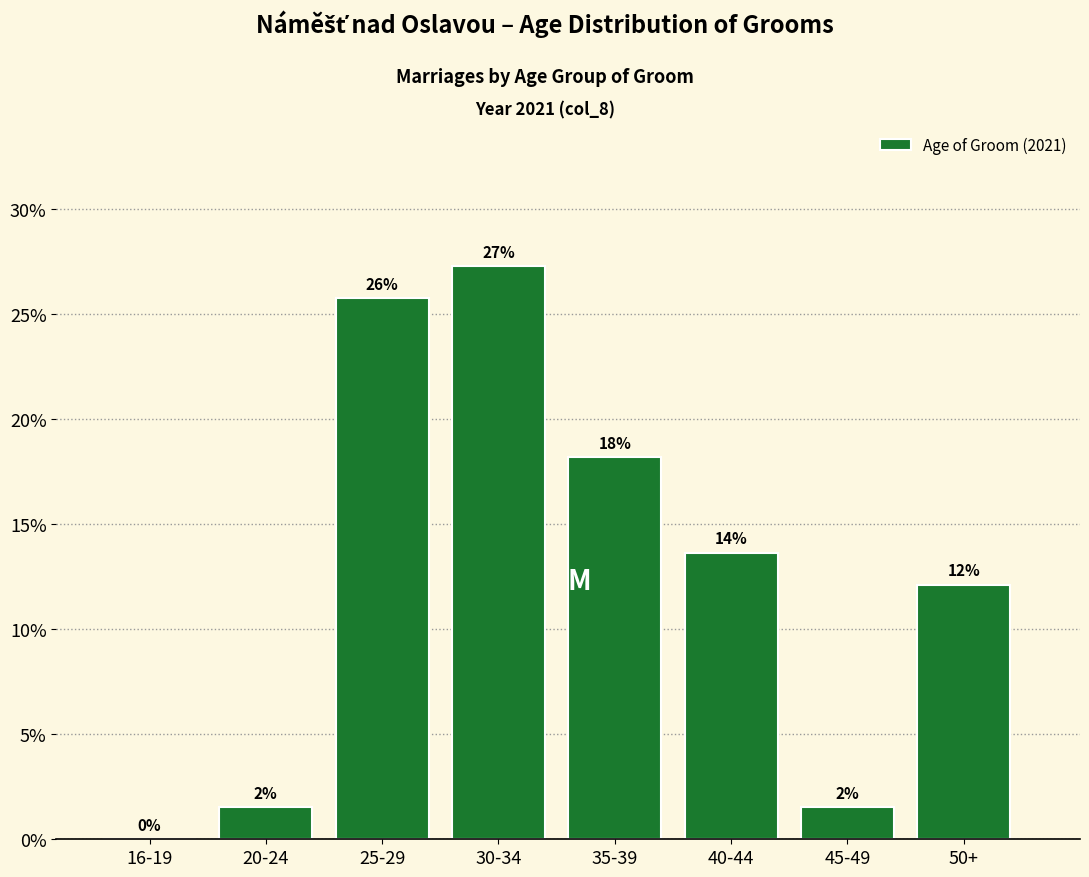

Are the bars horizontal?

No